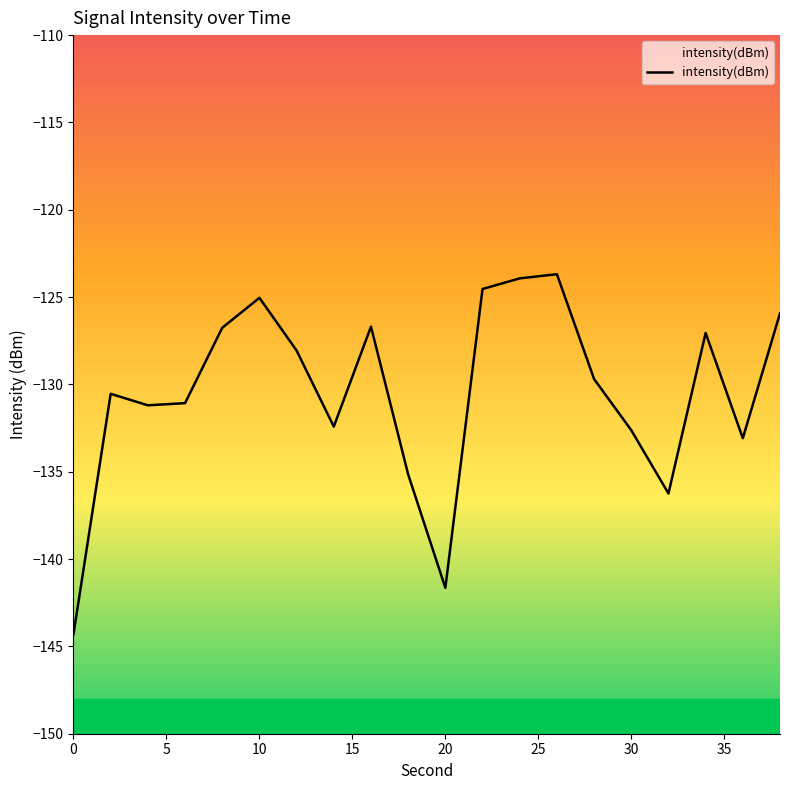

What is the average value?

-130.5